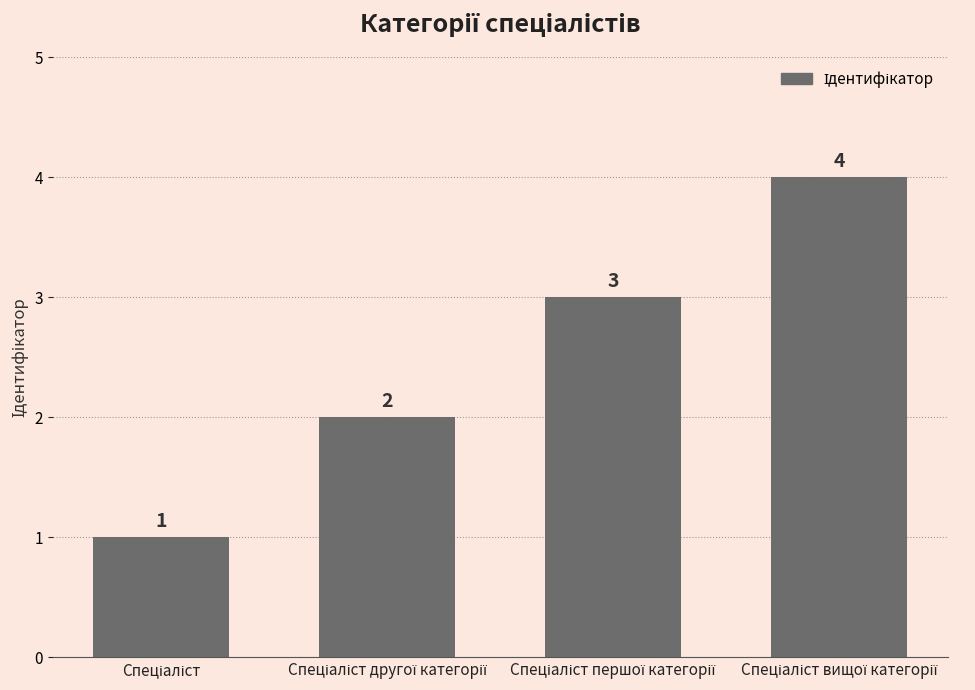

What is the value of the 4th bar from the left?

4